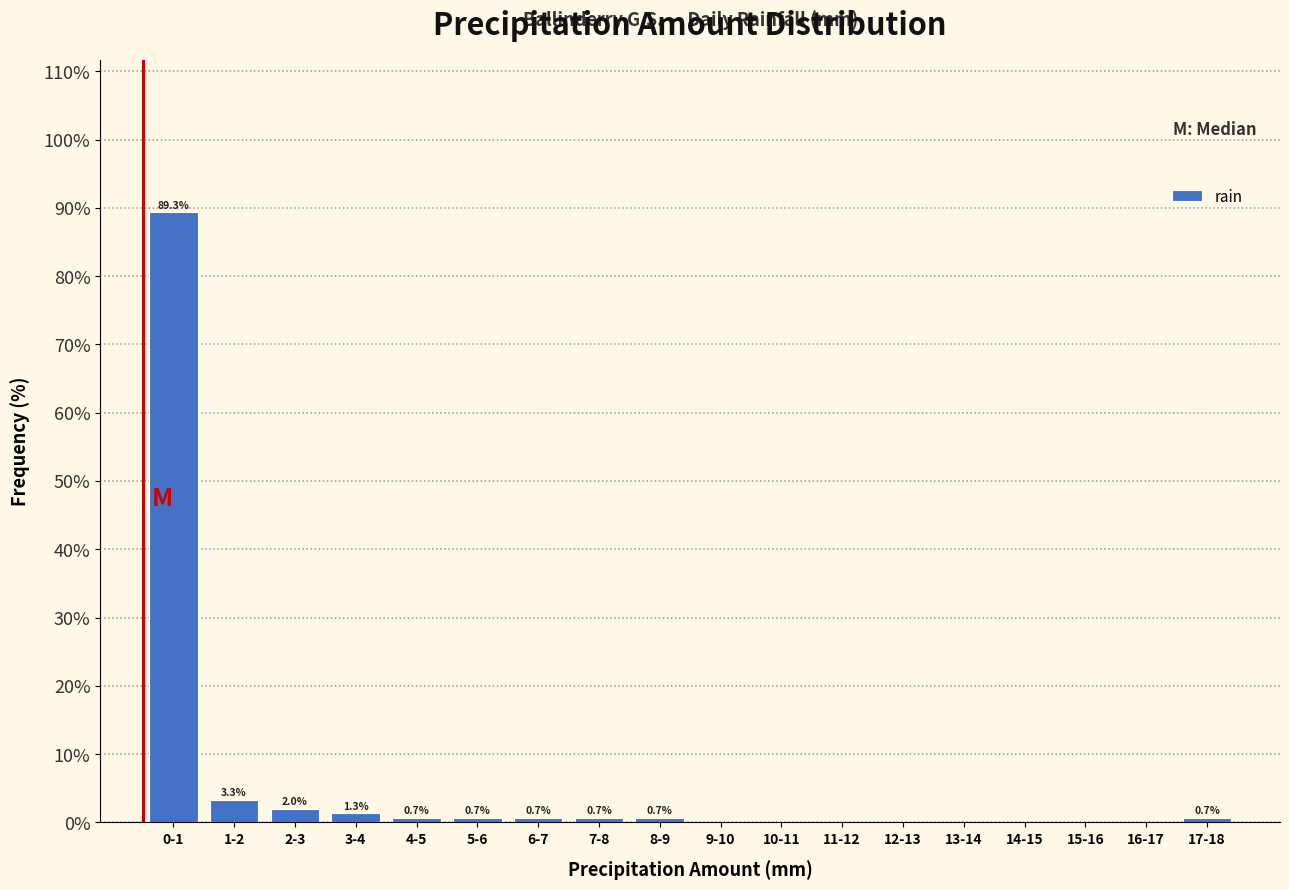

Reading left to right, transcribe all the data shown in this chart.

0-1=89.3	1-2=3.3	2-3=2.0	3-4=1.3	4-5=0.7	5-6=0.7	6-7=0.7	7-8=0.7	8-9=0.7	9-10=0.0	10-11=0.0	11-12=0.0	12-13=0.0	13-14=0.0	14-15=0.0	15-16=0.0	16-17=0.0	17-18=0.7